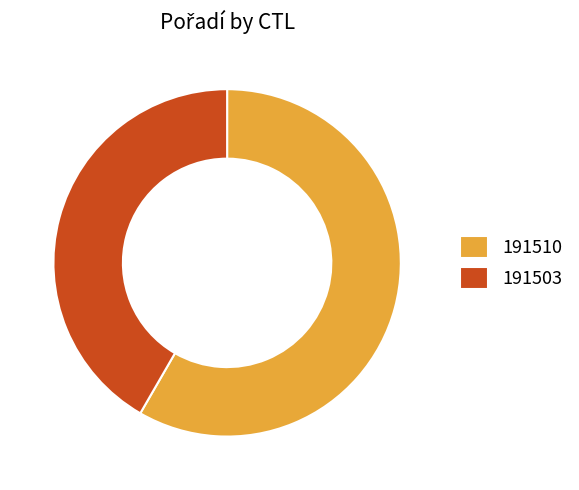

Rank the categories by value from highest to lowest.

191510, 191503